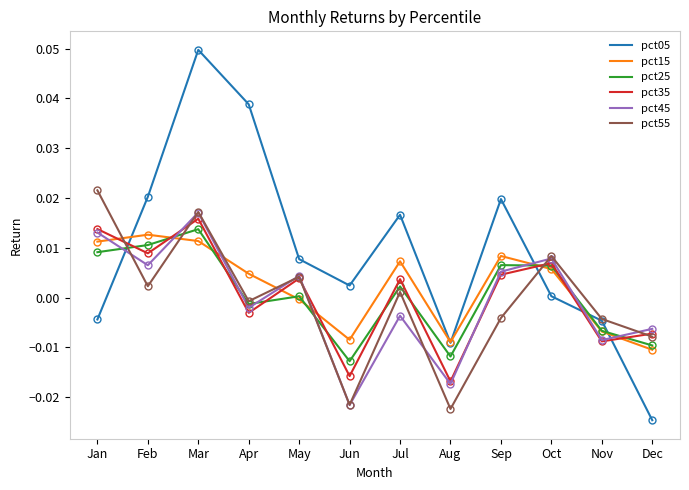

In pct15, how many points are lower than both neighbors (excluding endpoints)?

2